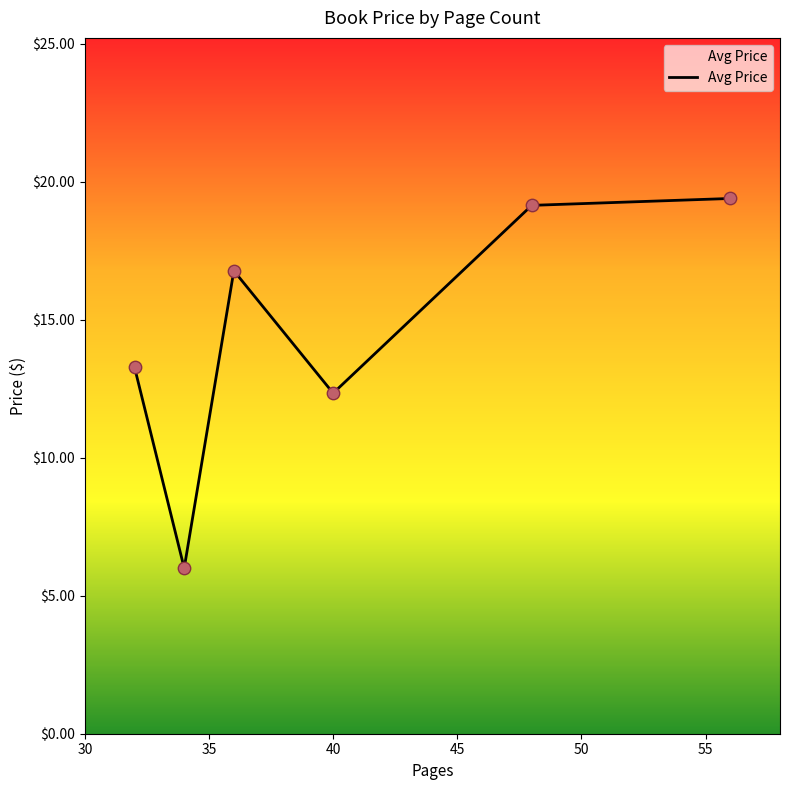

True or false: there are more than 2 points higher than both neighbors.

False